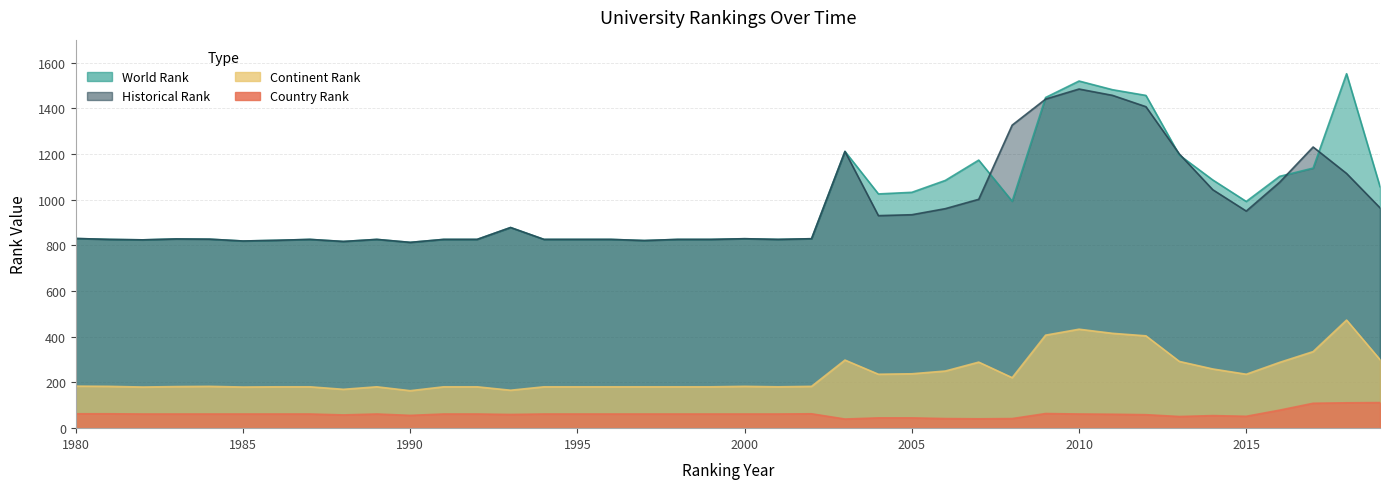

What is the difference between the highest and lowest values at 1990?

757.0